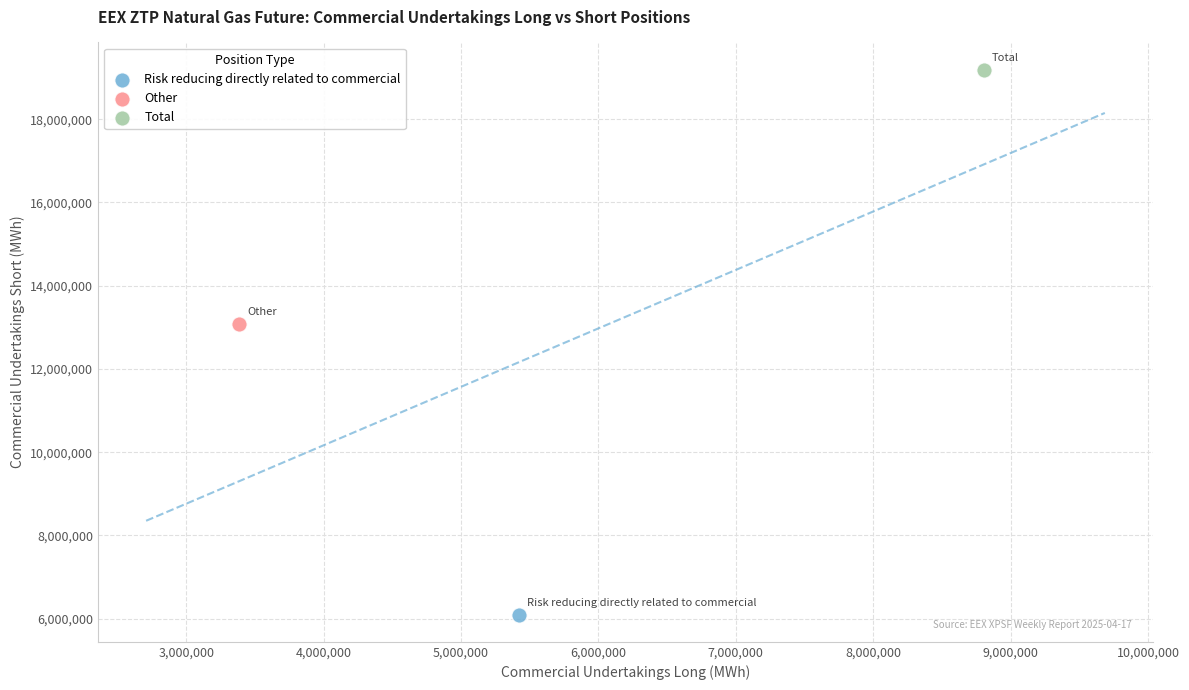

Which series reaches the maximum Y coordinate?

Total